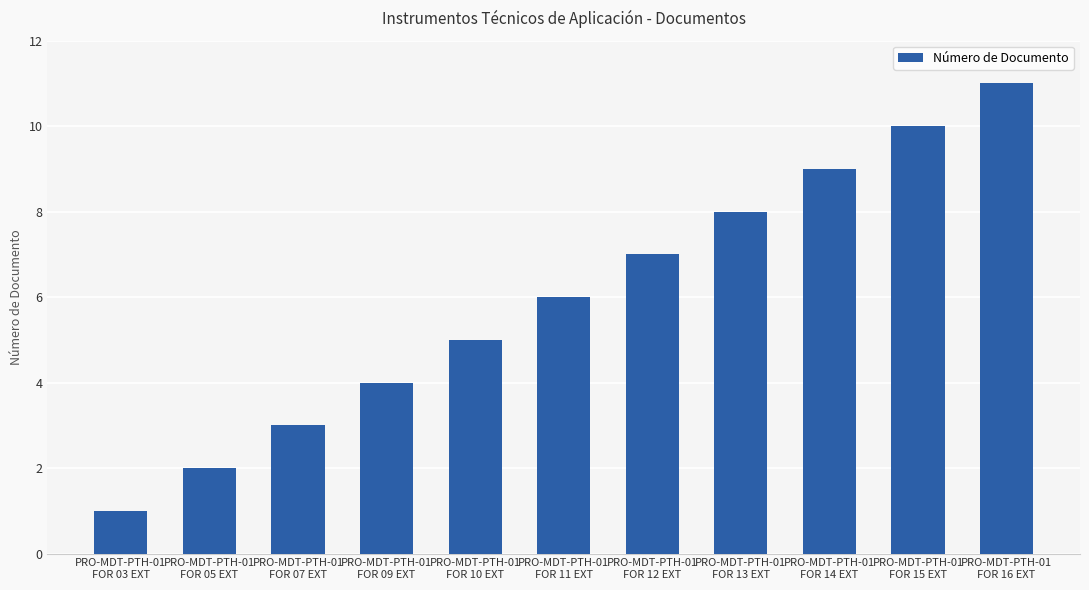

What is the label of the 1st bar from the right?

PRO-MDT-PTH-01
FOR 16 EXT